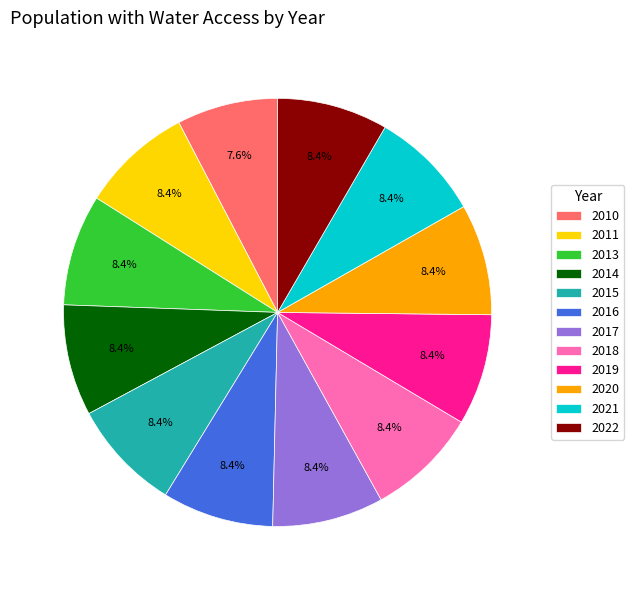

The 2020 slice represents 8% of the pie. True or false?

True